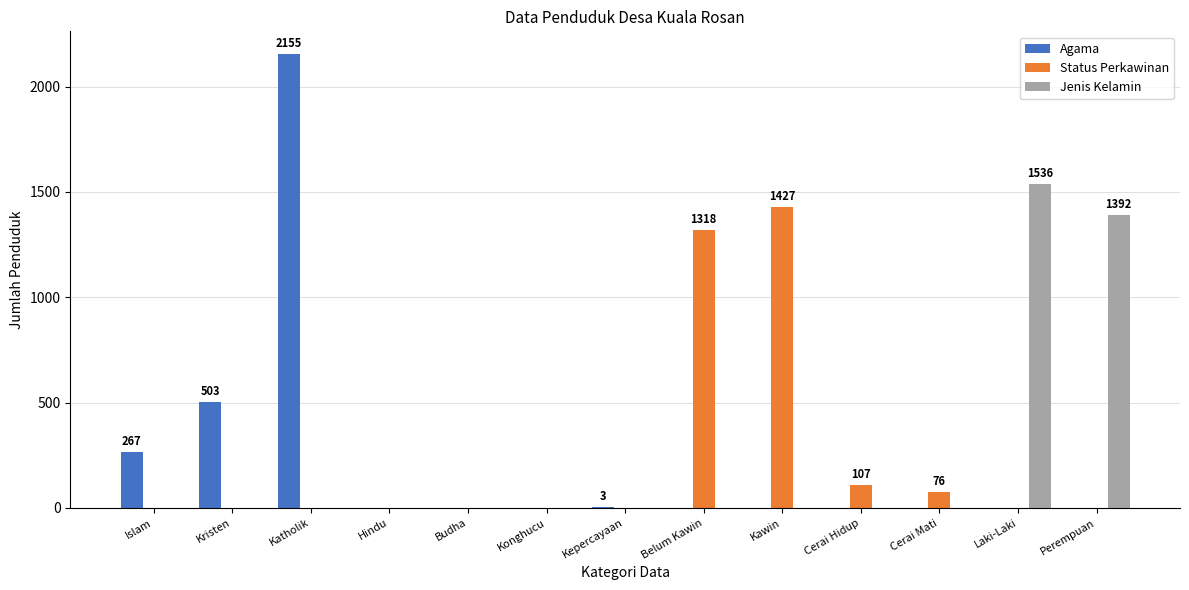

The value of Agama at Laki-Laki is 0. True or false?

True